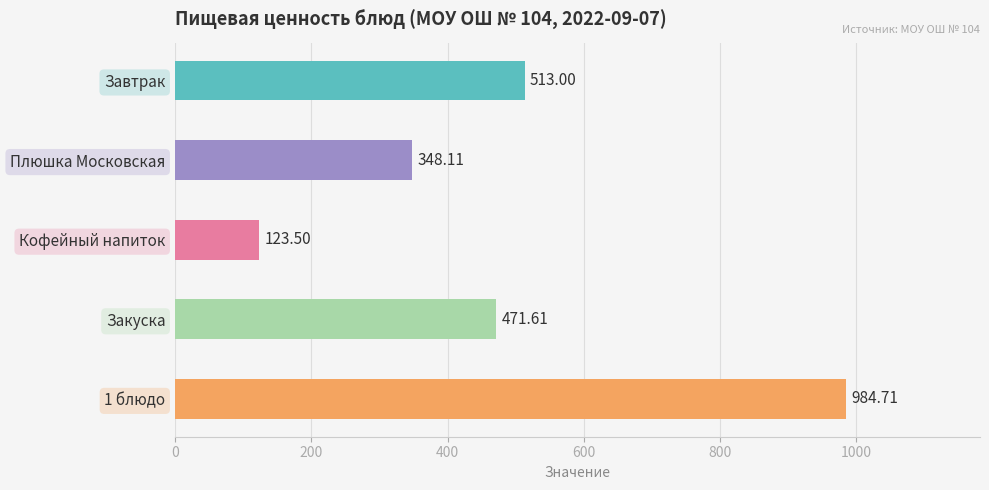

Count the number of values greater than 471.

3